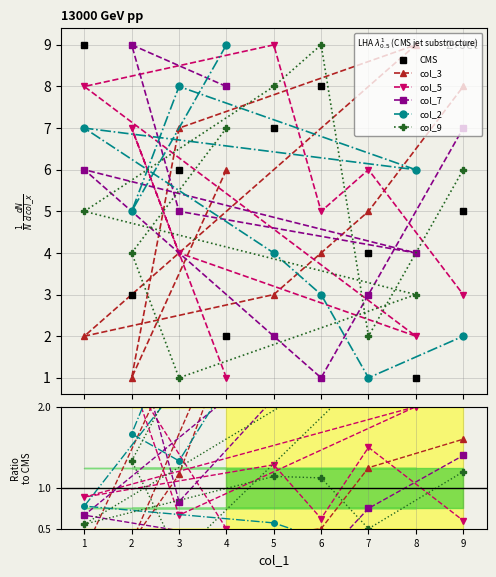

Which series has the largest total across all categories?

CMS